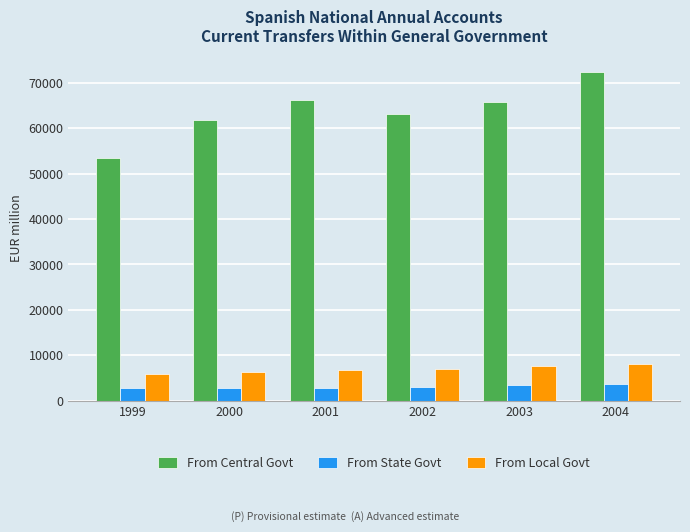

What are all the series names shown in the legend?

From Central Govt, From State Govt, From Local Govt